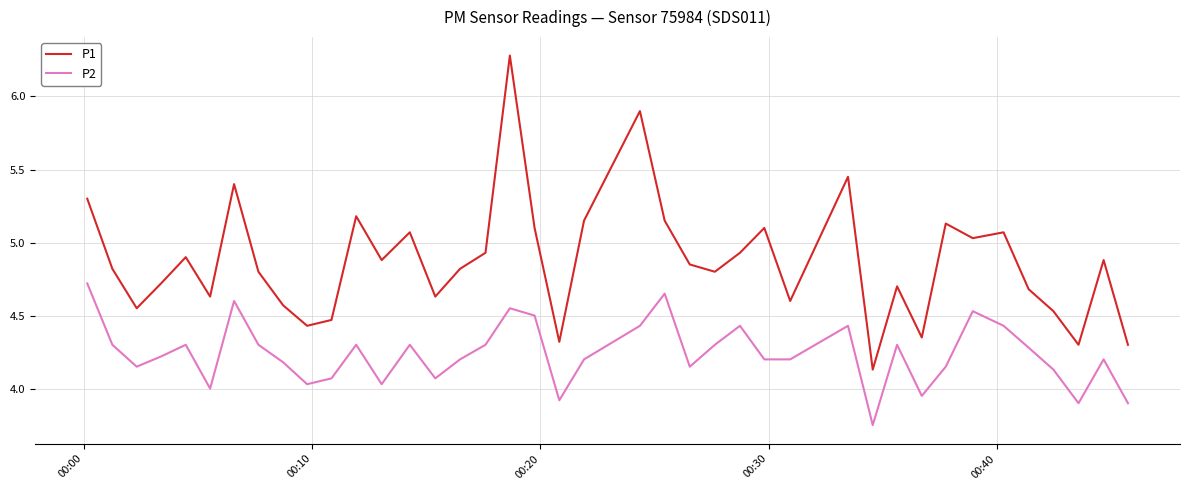

What is the highest value of the P1 series?

6.3